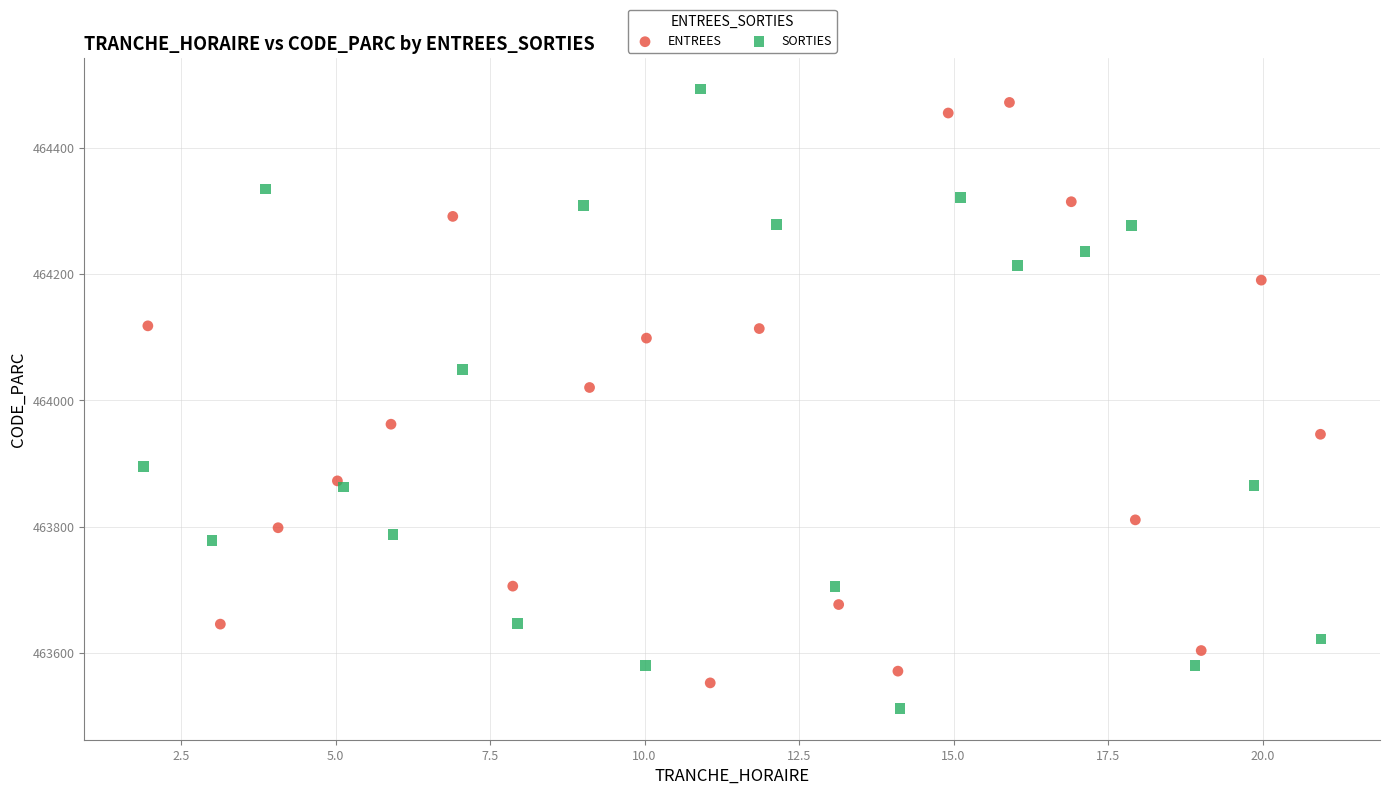

Which series has the widest spread of Y values?

SORTIES